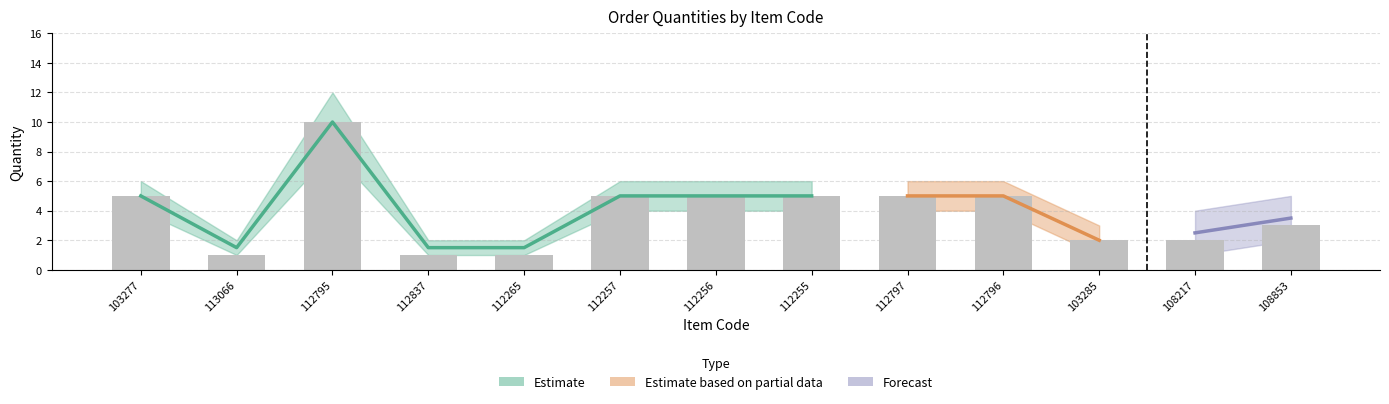

What position from the right is 103277?

13